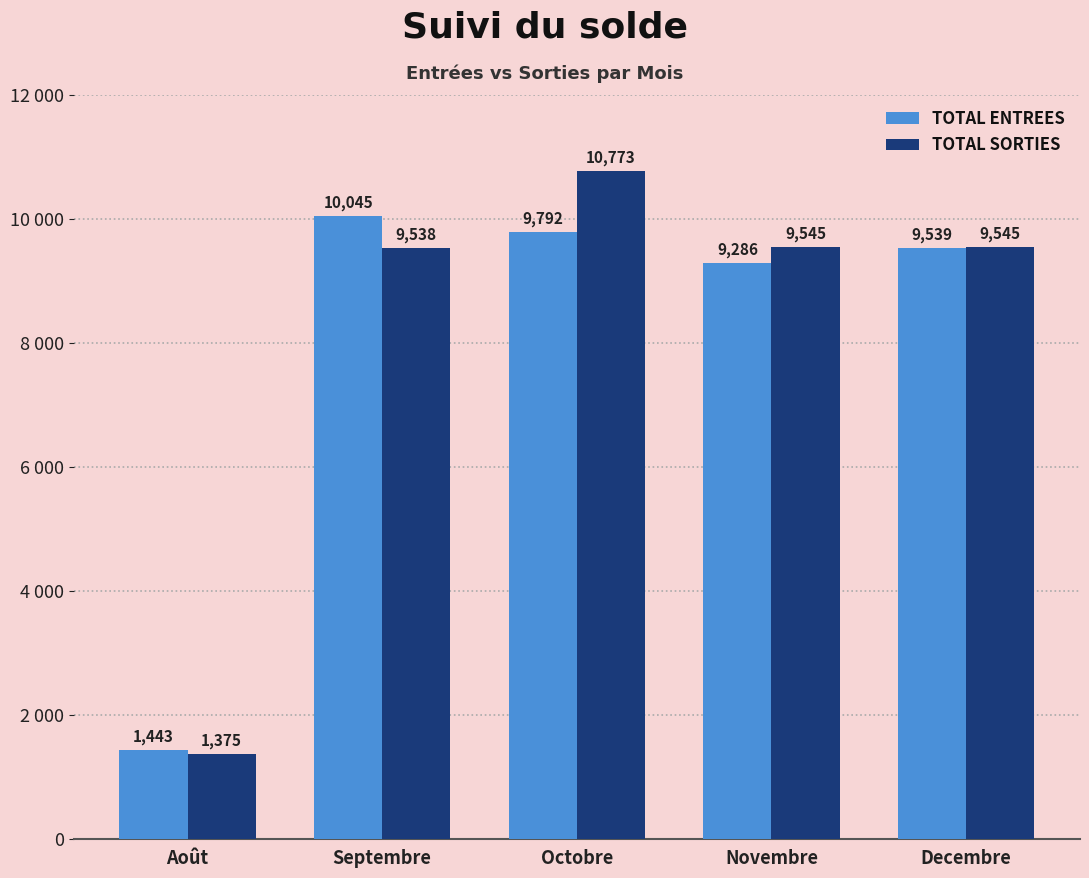

What are all the series names shown in the legend?

TOTAL ENTREES, TOTAL SORTIES